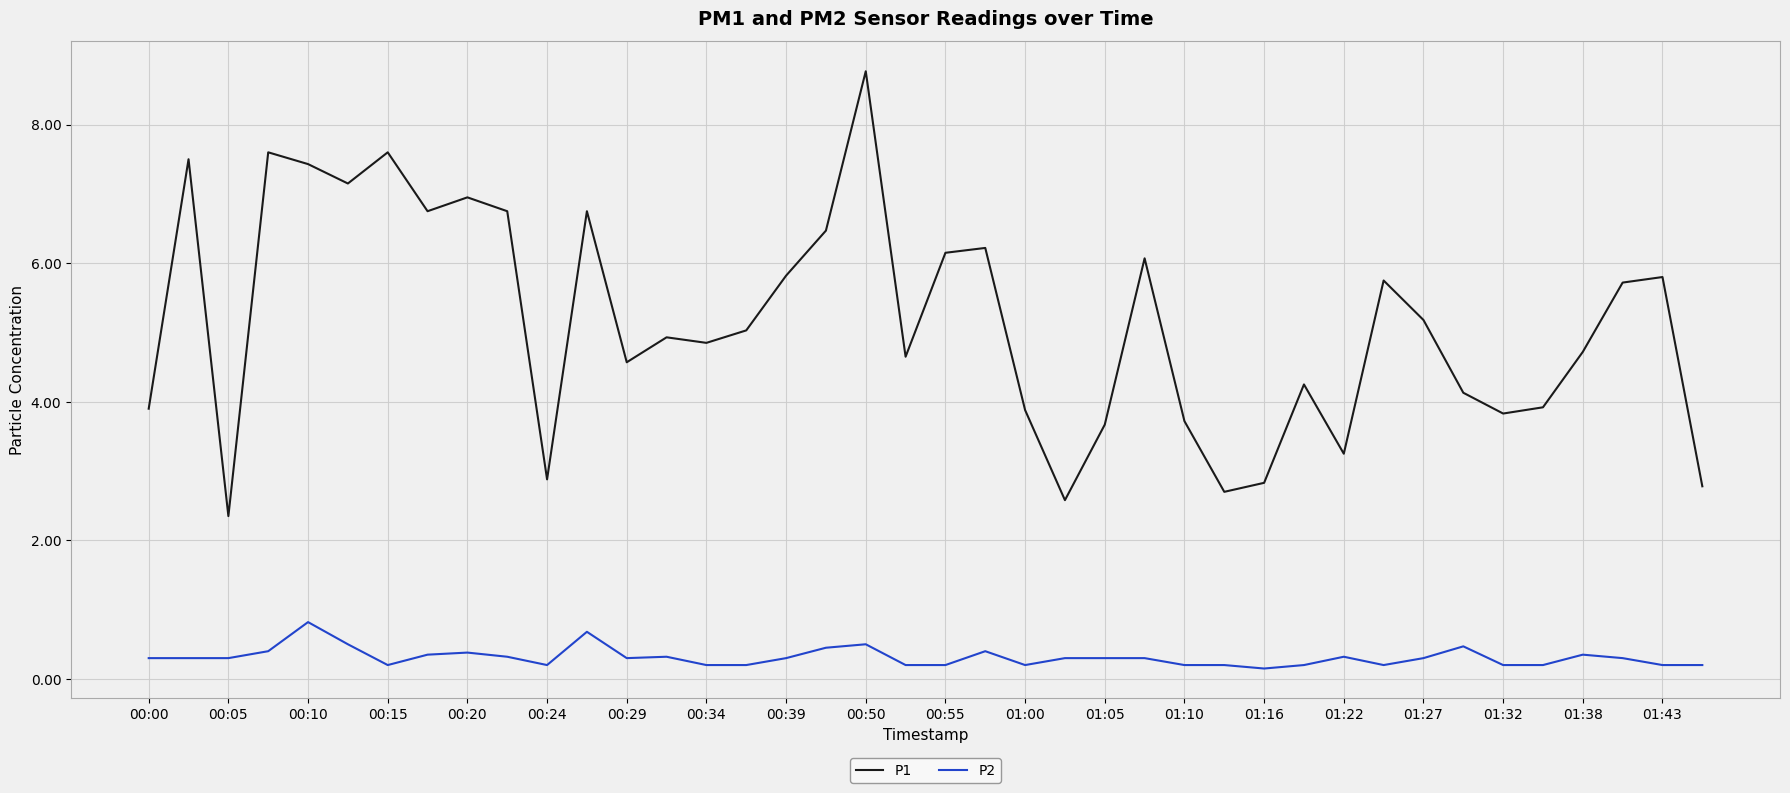

Which series has the widest spread of values?

P1